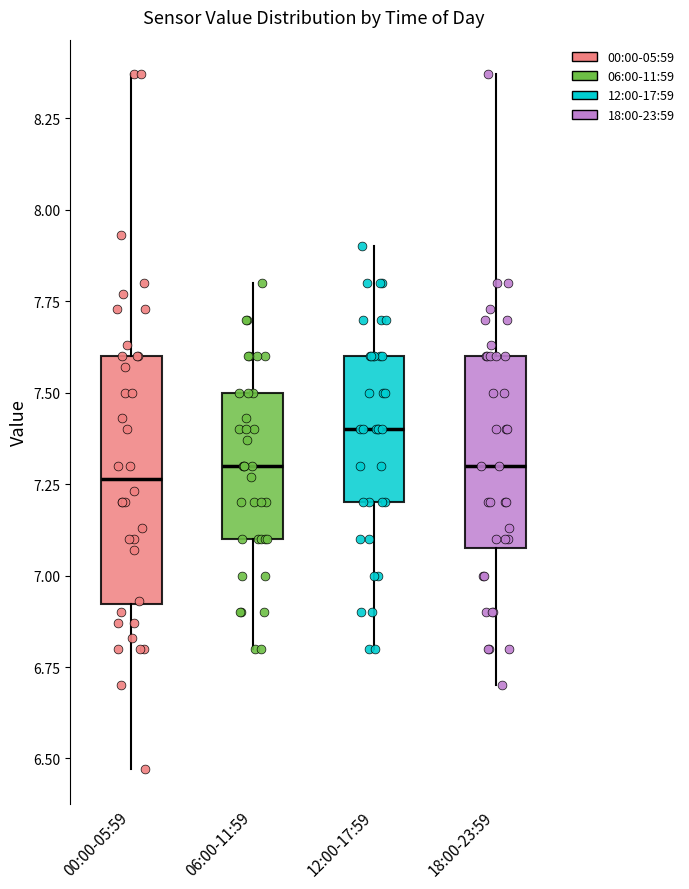

Comparing the boxes themselves (not the whiskers), which one is the tallest?

00:00-05:59